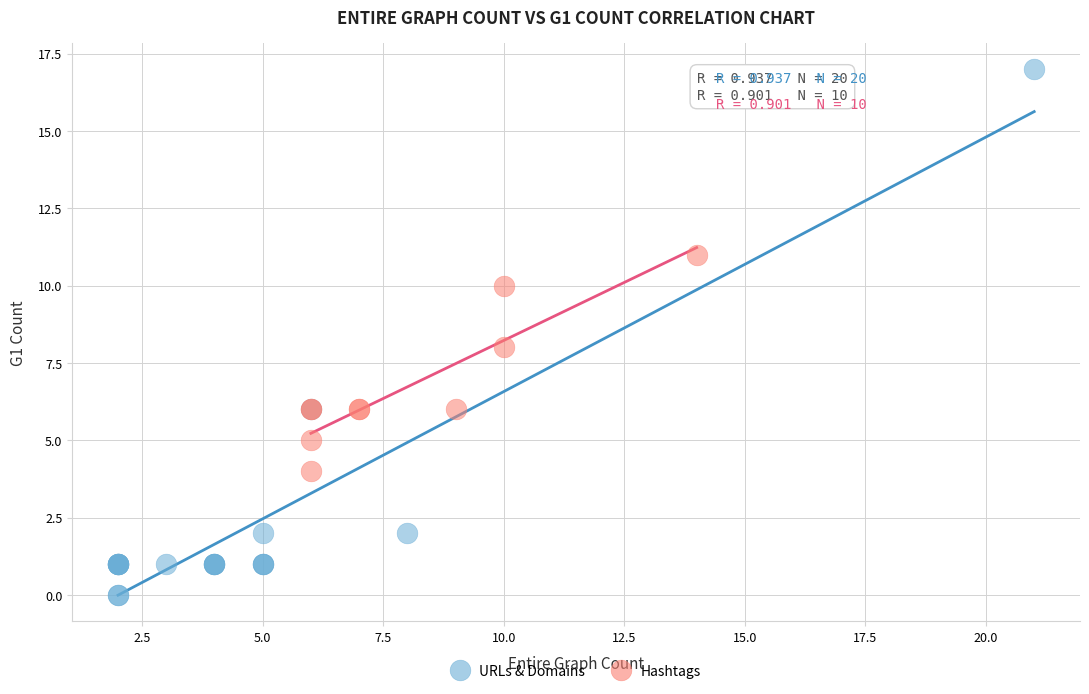

Which series contains the highest Y value?

URLs & Domains